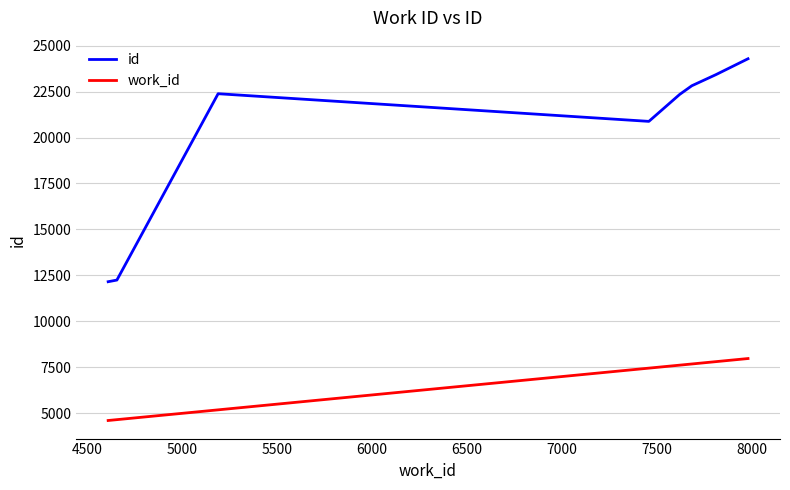

True or false: id and work_id cross at least once.

False